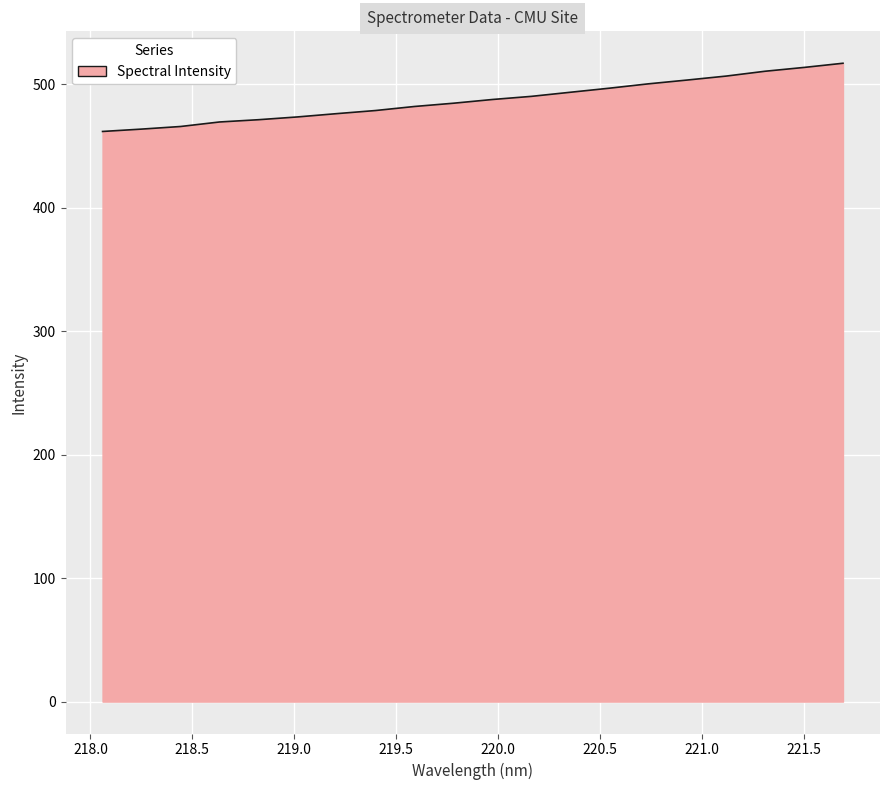

How many lines are shown in the chart?

1